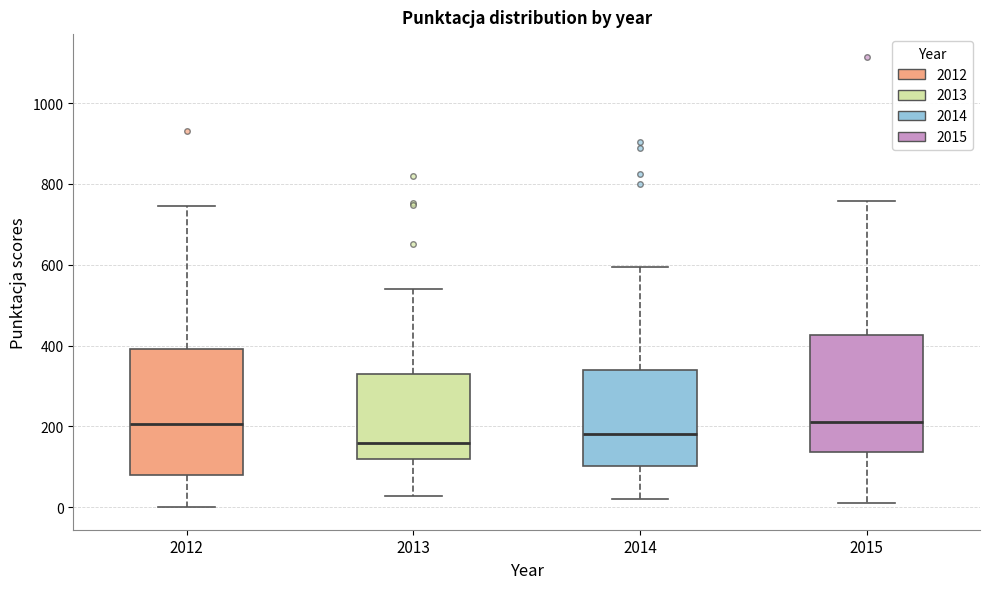

Comparing the boxes themselves (not the whiskers), which one is the tallest?

2012